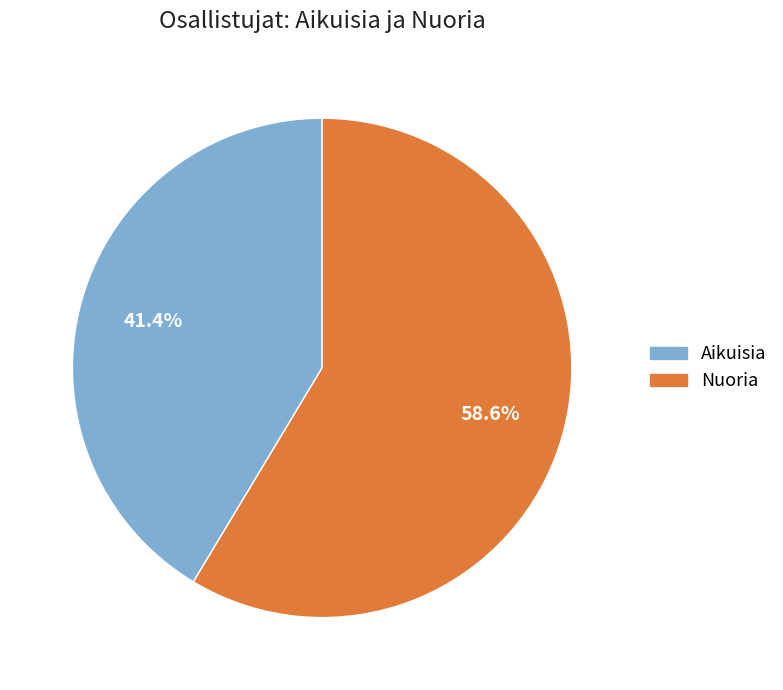

Between Aikuisia and Nuoria, which is larger?

Nuoria